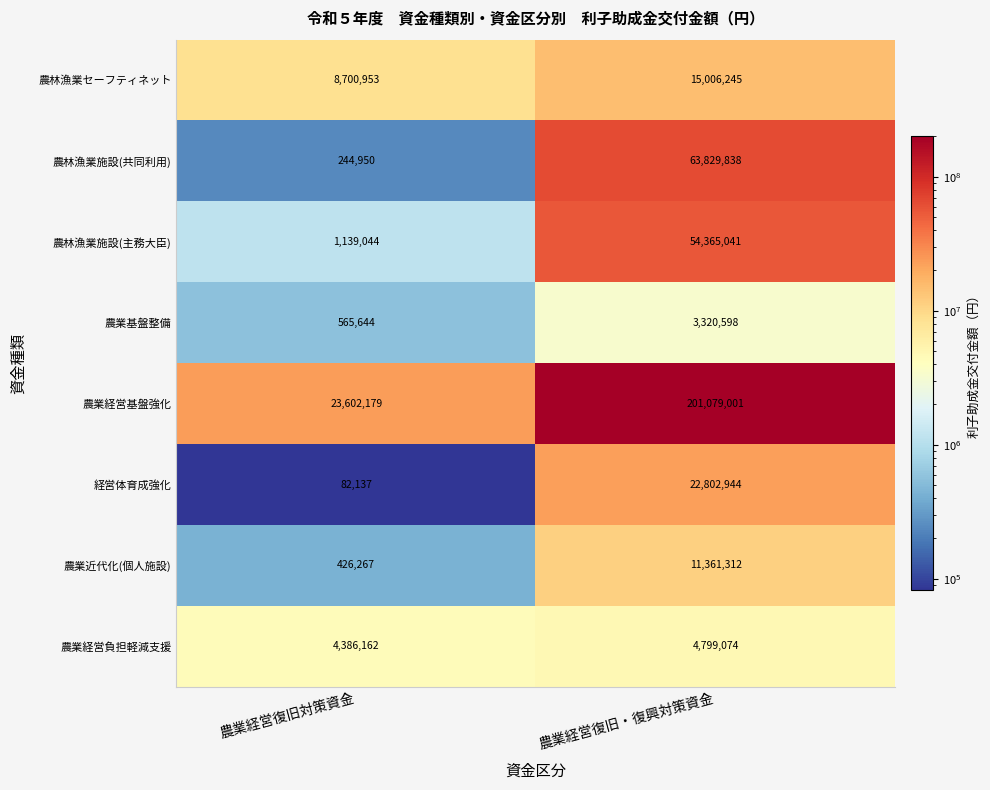

How many distinct data groups are displayed?

8